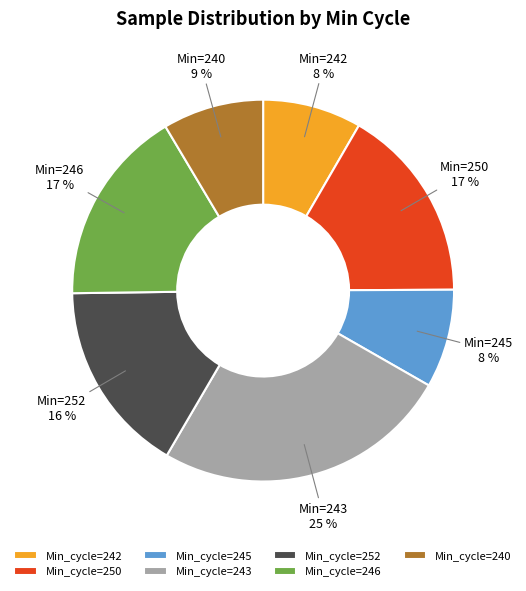

Is there any slice that represents more than half of the pie?

No